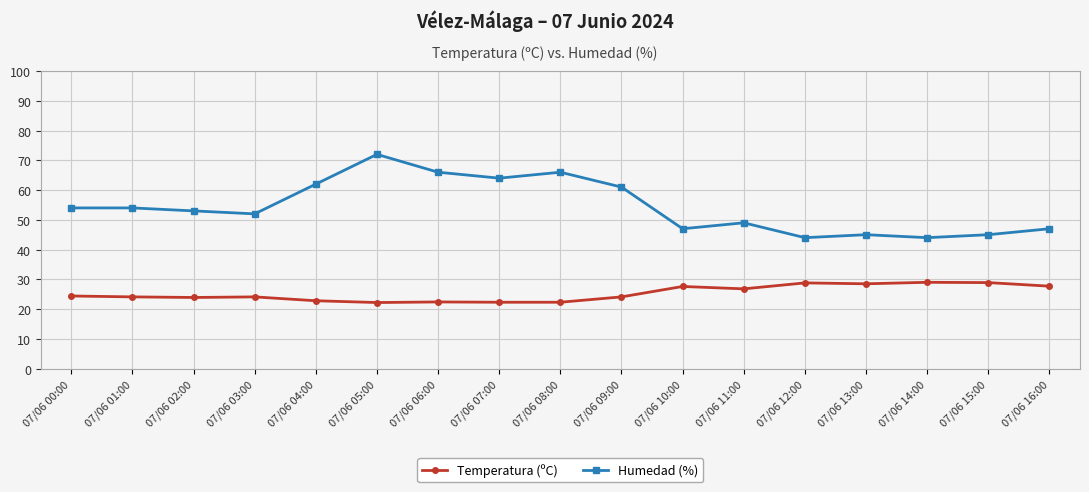

Count the number of categories in the chart.

17